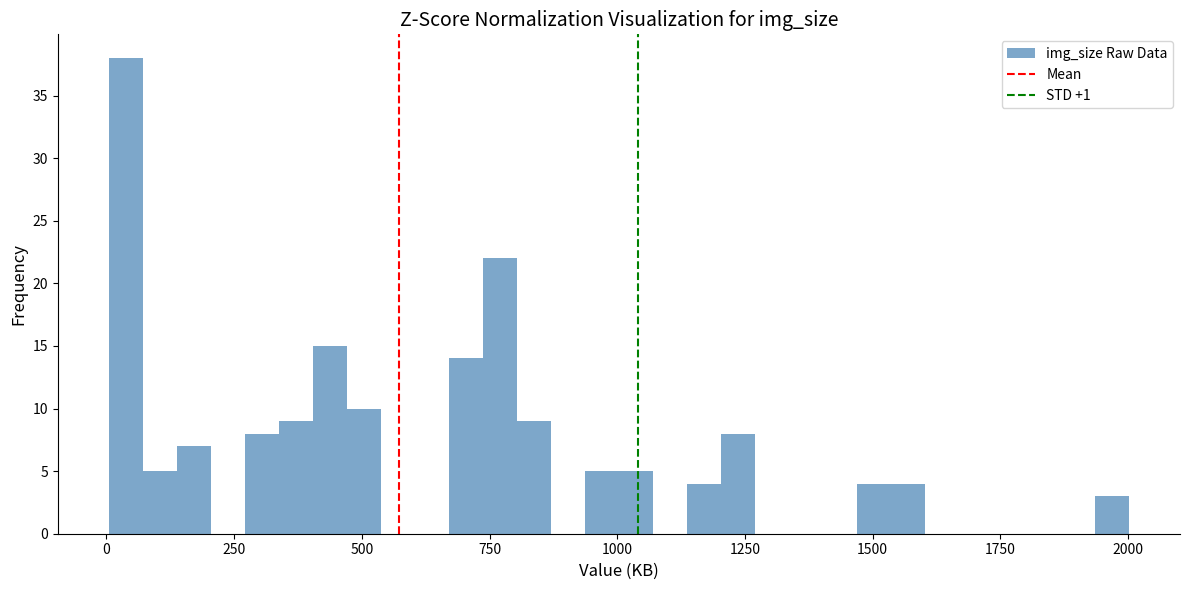

Read against the x-axis, roughly where is the centre of the tallest bar?

50